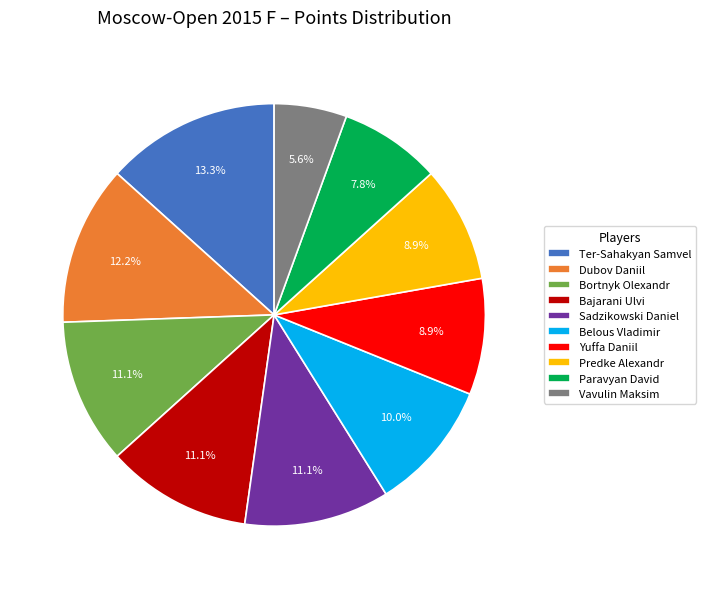

Is there any slice that represents more than half of the pie?

No